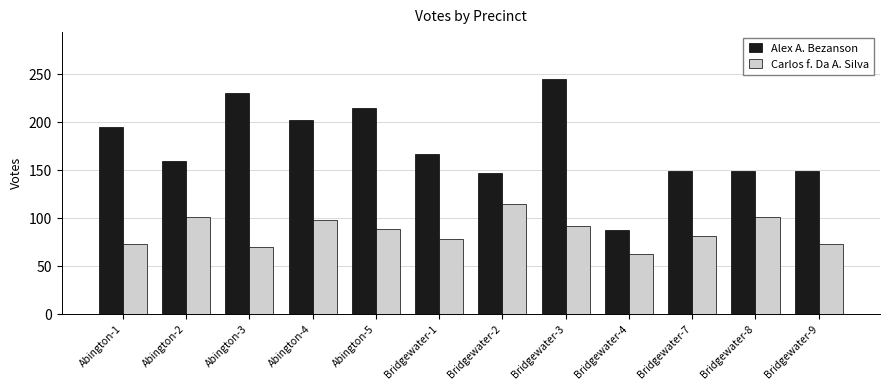

How many data points in Carlos f. Da A. Silva are less than 89?

6